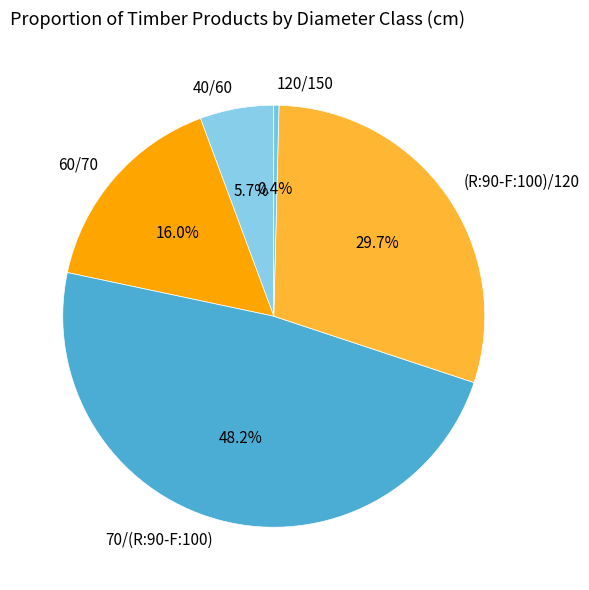

Which has a higher value, 40/60 or 60/70?

60/70